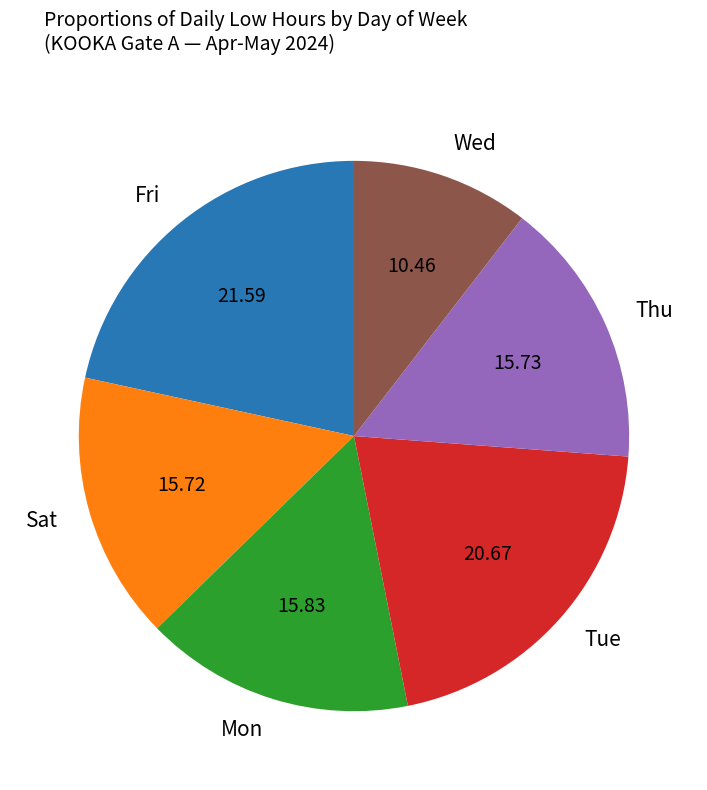

Combined, do Sat and Wed account for over 50%?

No